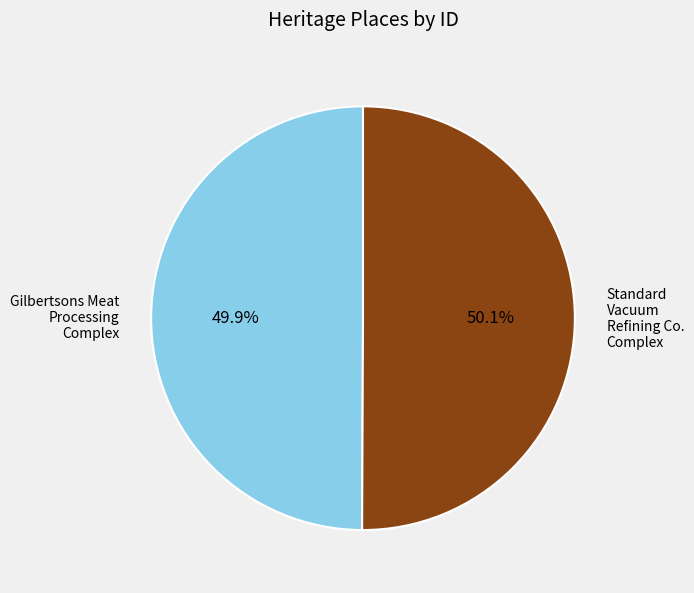

Is there any slice that represents more than half of the pie?

Yes